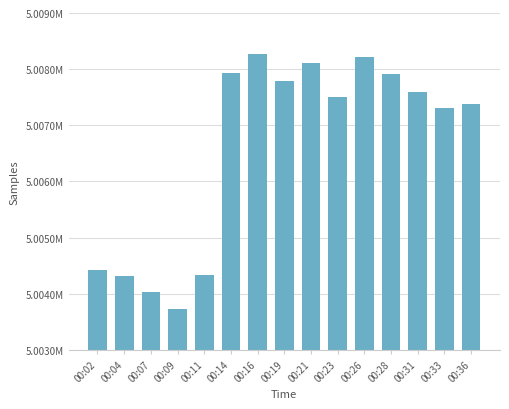

Rank the categories by value from lowest to highest.

00:09, 00:07, 00:04, 00:11, 00:02, 00:33, 00:36, 00:23, 00:31, 00:19, 00:28, 00:14, 00:21, 00:26, 00:16